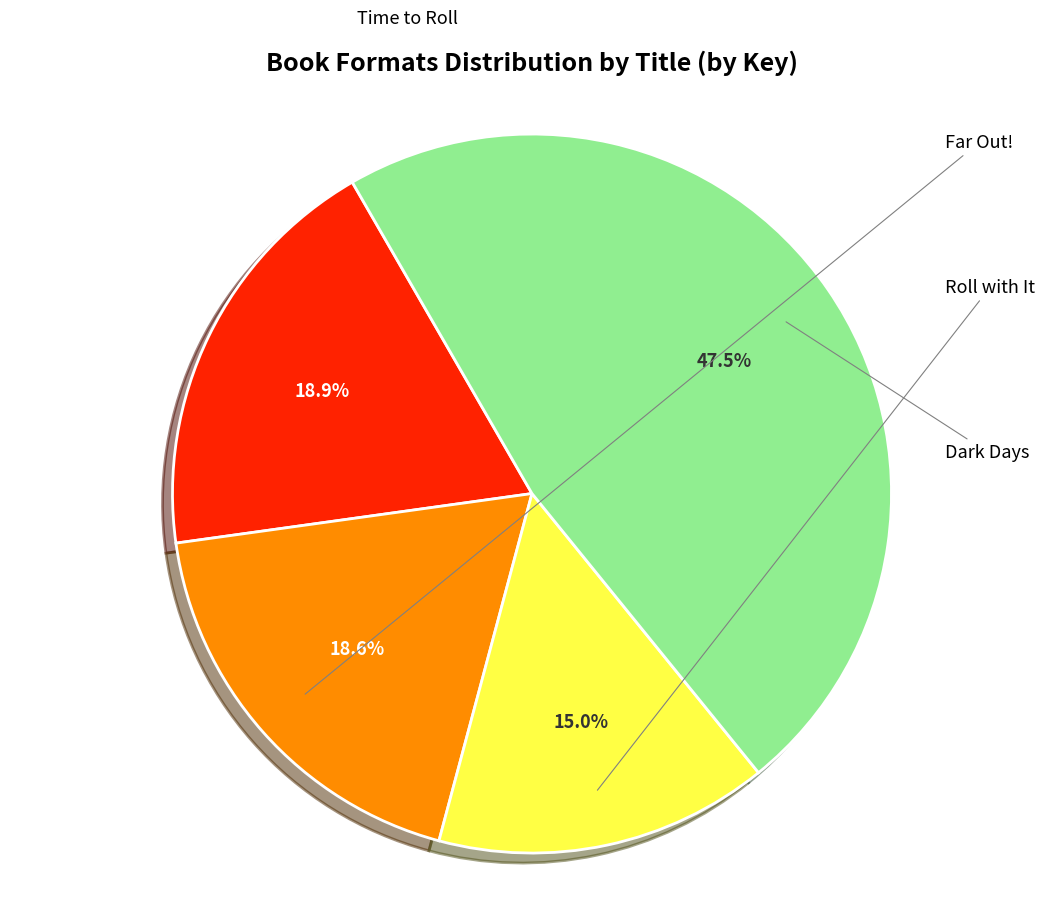

How many slices are in this pie chart?

4